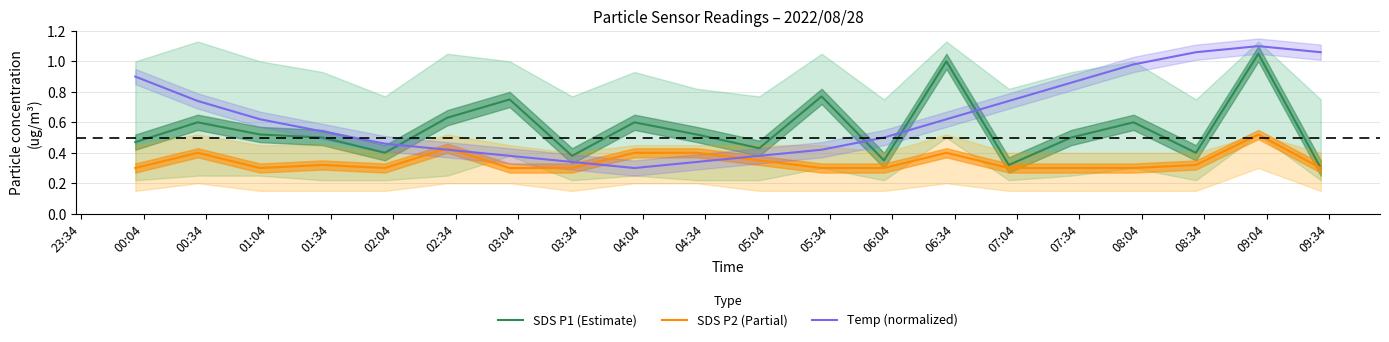

Which series ends up on top after the final intersection of Temp (normalized) and SDS P1 (Estimate)?

Temp (normalized)